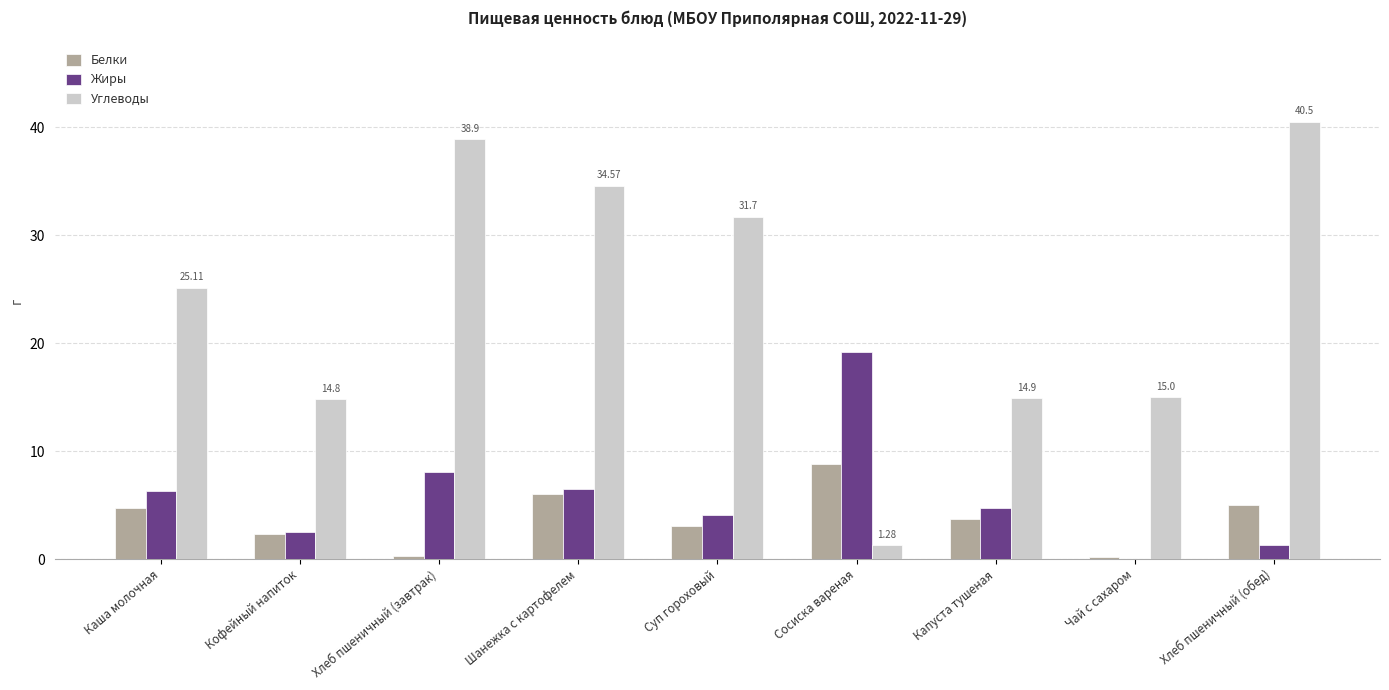

Is the value of Жиры at Хлеб пшеничный (завтрак) greater than the value of Углеводы at Хлеб пшеничный (завтрак)?

No